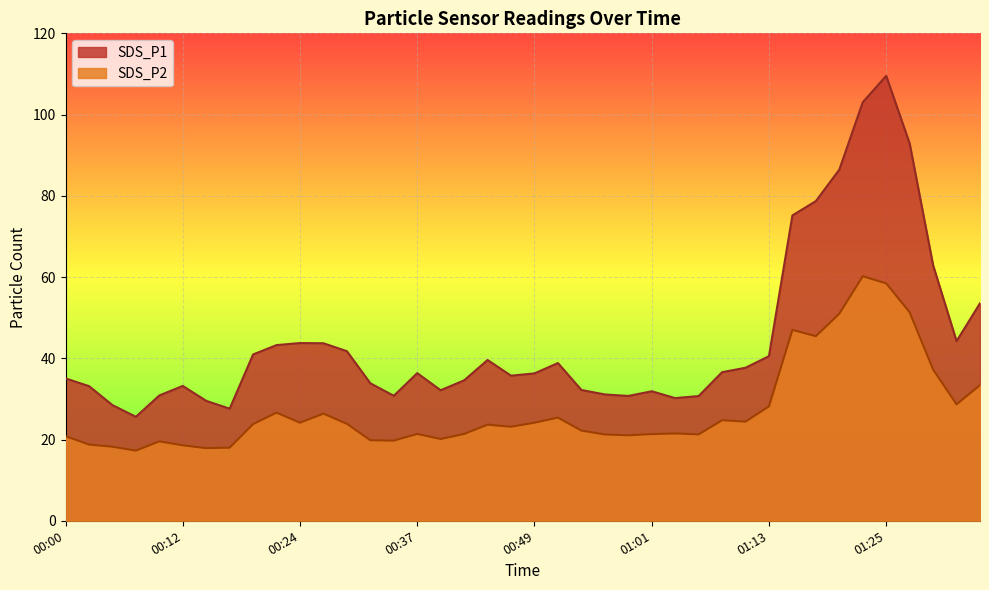

What is the difference between the highest and lowest values at 00:58?

9.7